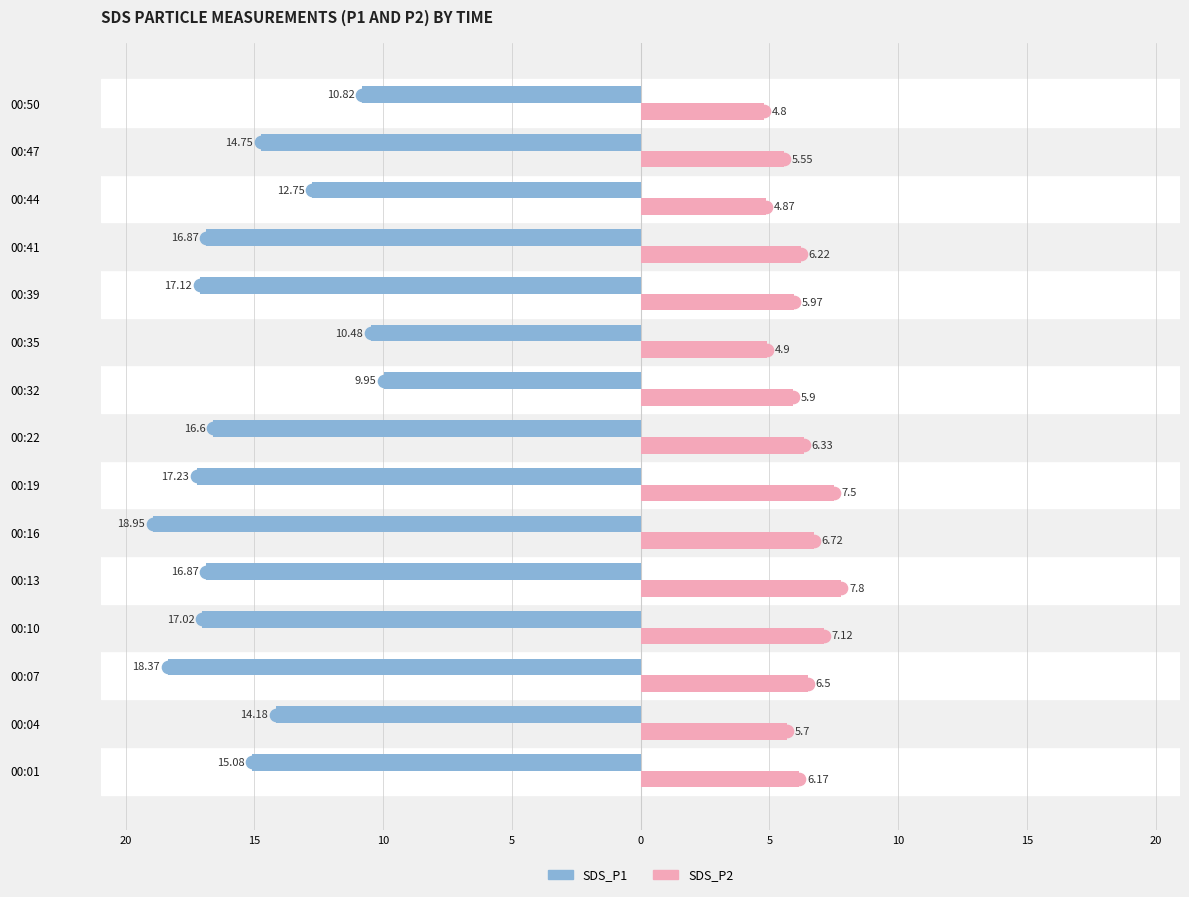

What are all the series names shown in the legend?

SDS_P1, SDS_P2